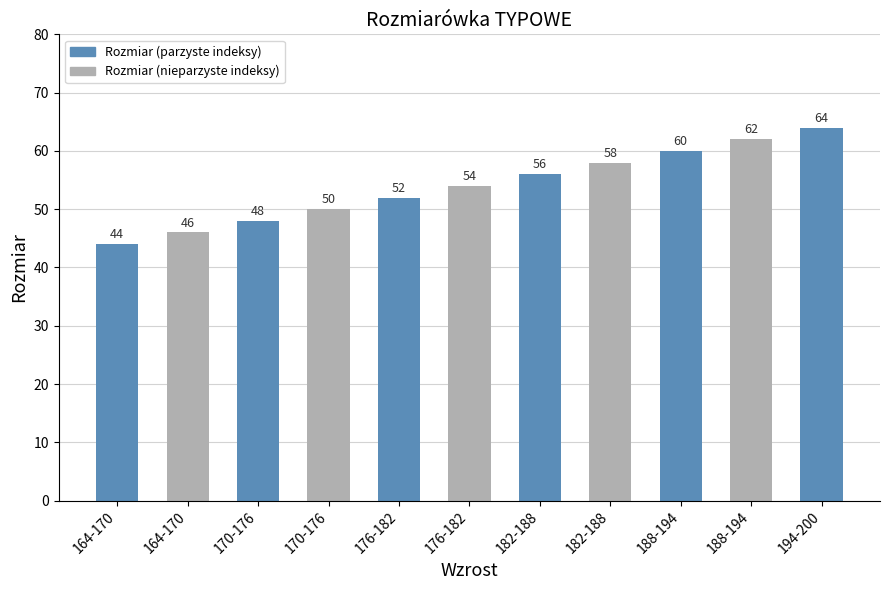

Rank the categories by value from lowest to highest.

164-170, 164-170, 170-176, 170-176, 176-182, 176-182, 182-188, 182-188, 188-194, 188-194, 194-200